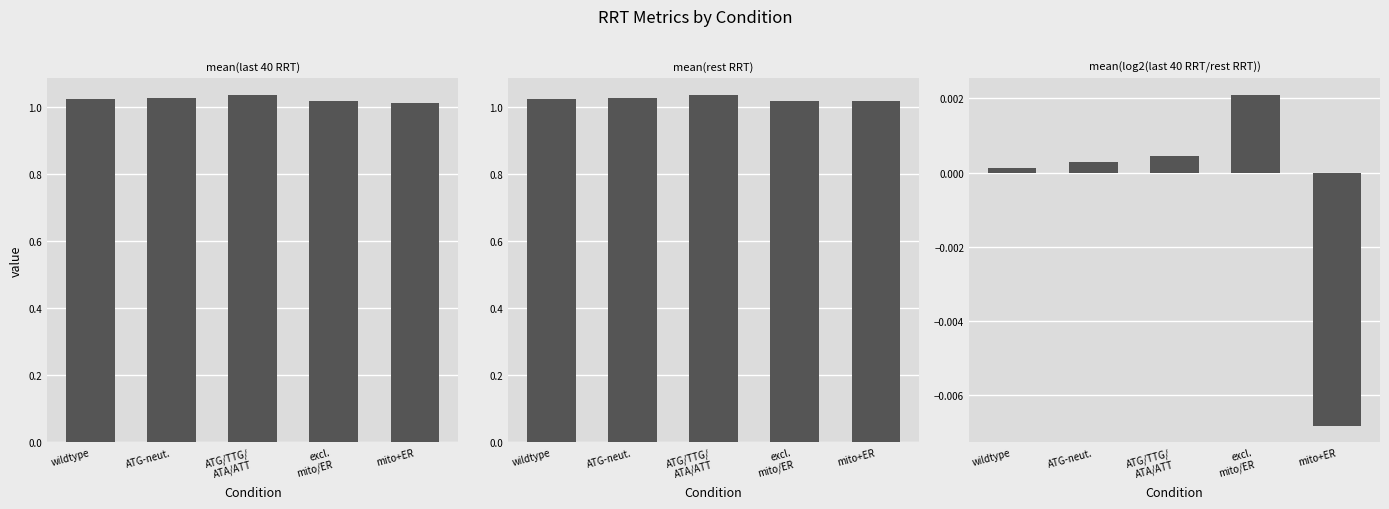

Reading right to left, what are all the values shown in this chart?

mean(last 40 RRT): 1.0	1.0	1.0	1.0	1.0
mean(rest RRT): 1.0	1.0	1.0	1.0	1.0
mean(log2(last 40 RRT/rest RRT)): -0.0	0.0	0.0	0.0	0.0